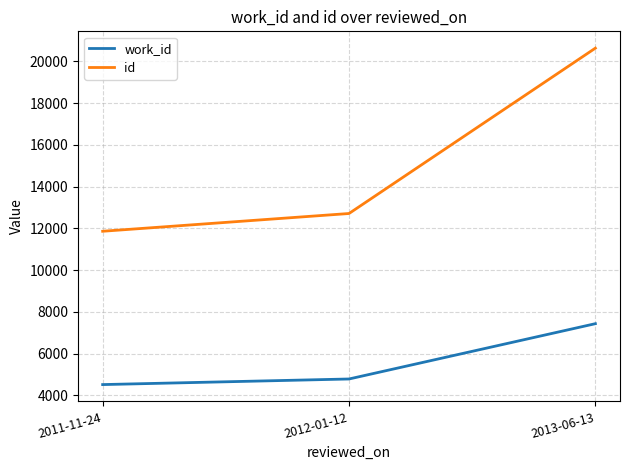

True or false: id has a value of 6210 at 2011-11-24.

False